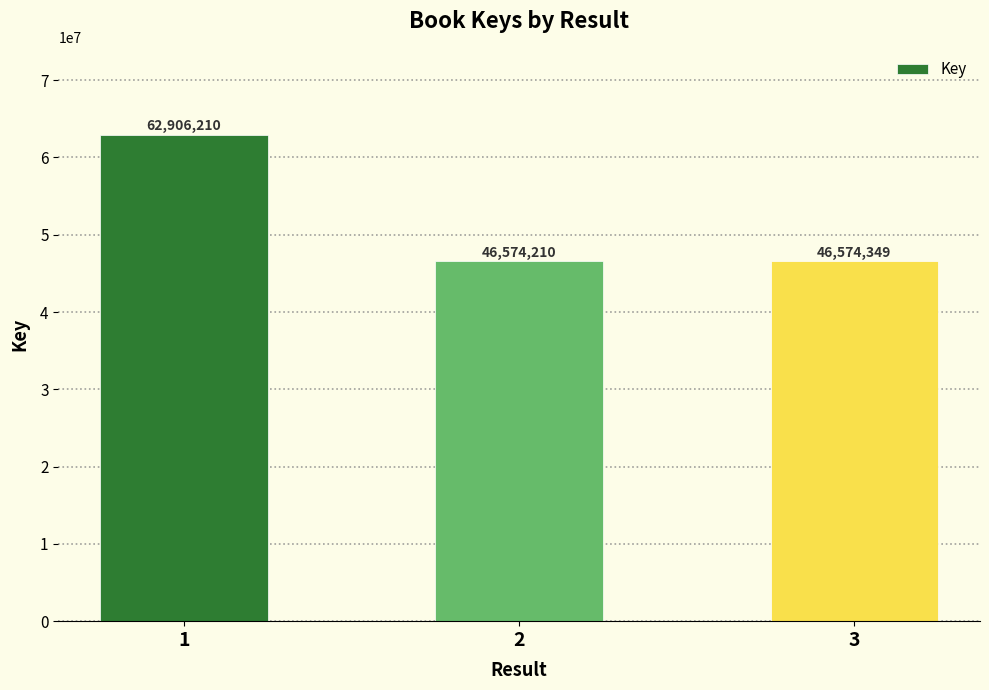

The value at 2 is 46574210. True or false?

True